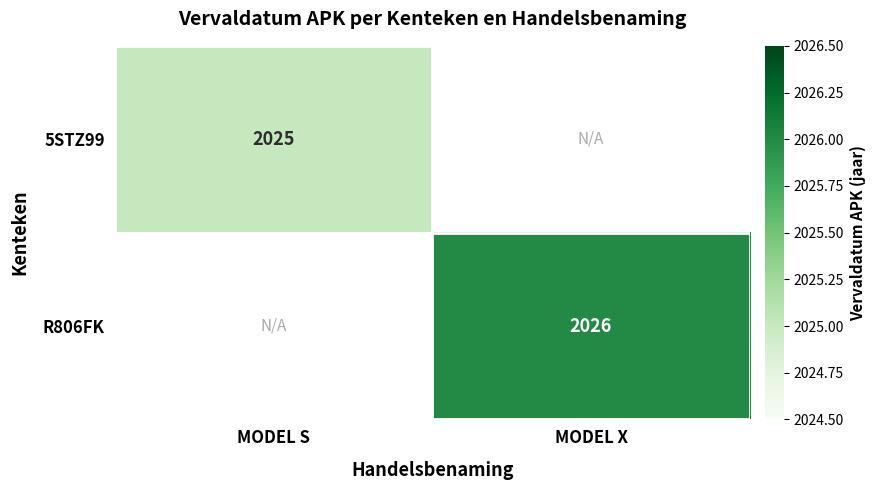

Is the value of R806FK at MODEL X greater than the value of 5STZ99 at MODEL S?

Yes